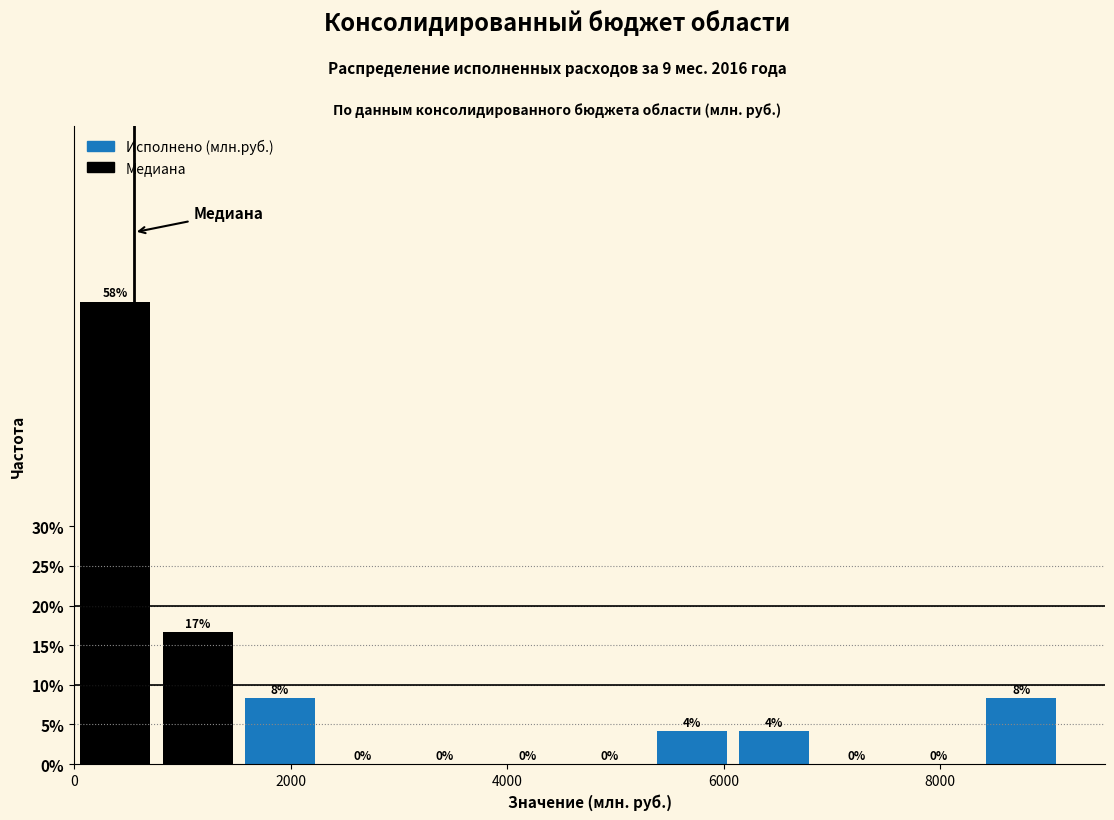

Read against the x-axis, roughly where is the centre of the tallest bar?

400